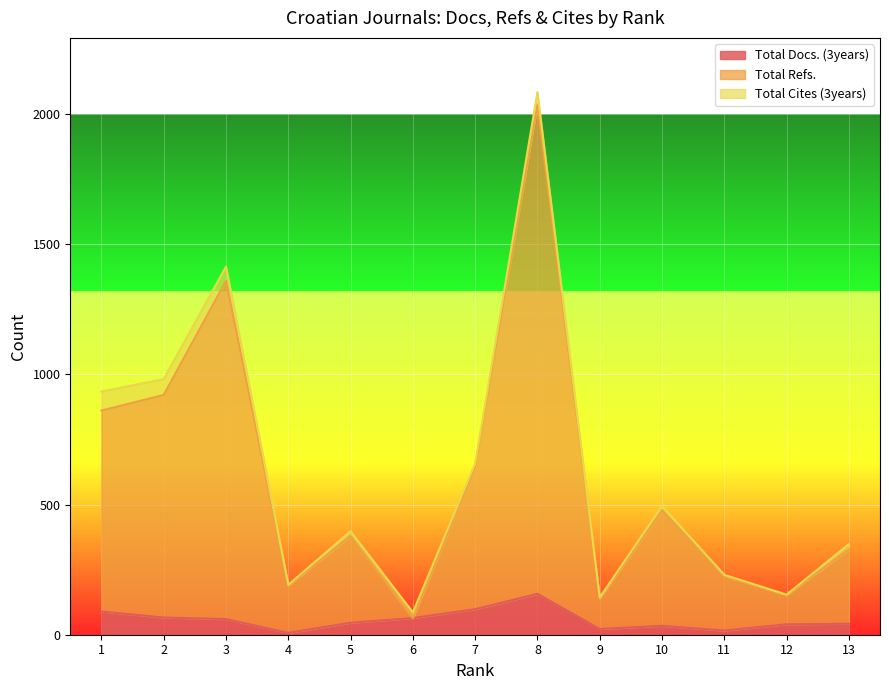

What is the difference between the highest and lowest values at 4?

181